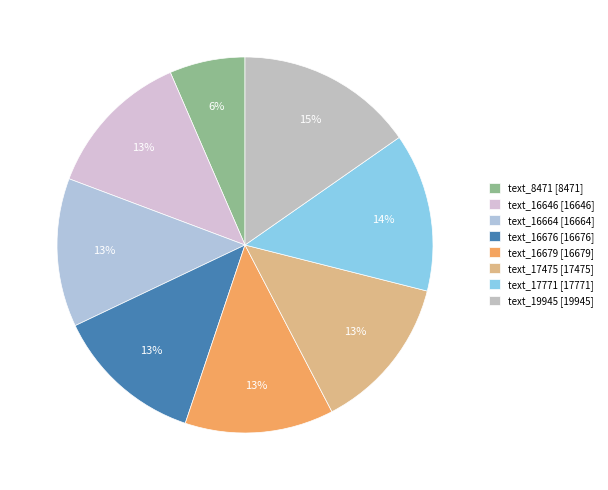

Count the number of slices in the pie.

8